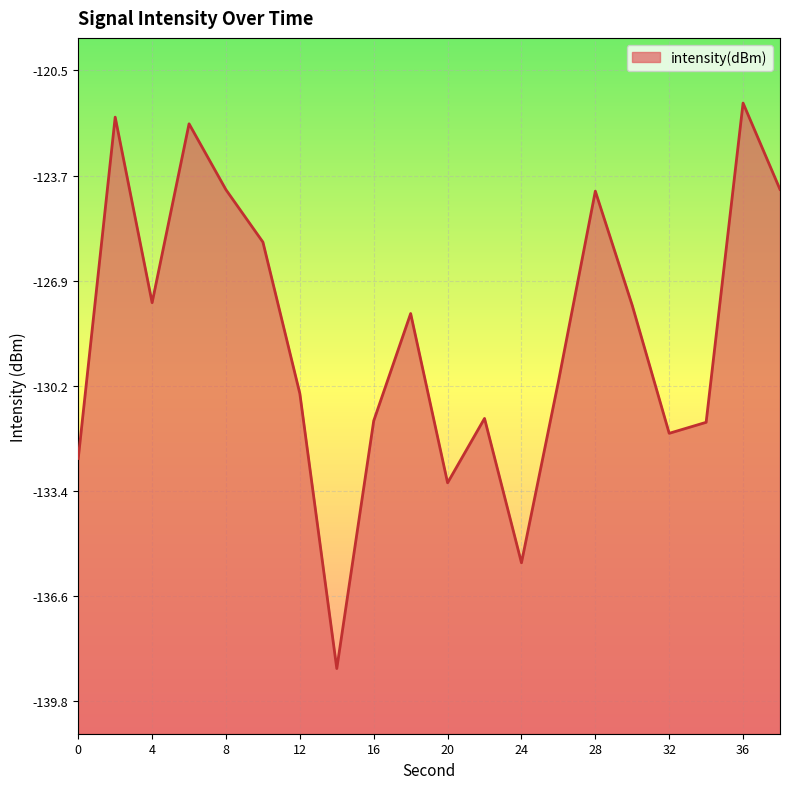

What is the difference between the maximum and minimum values?

17.4